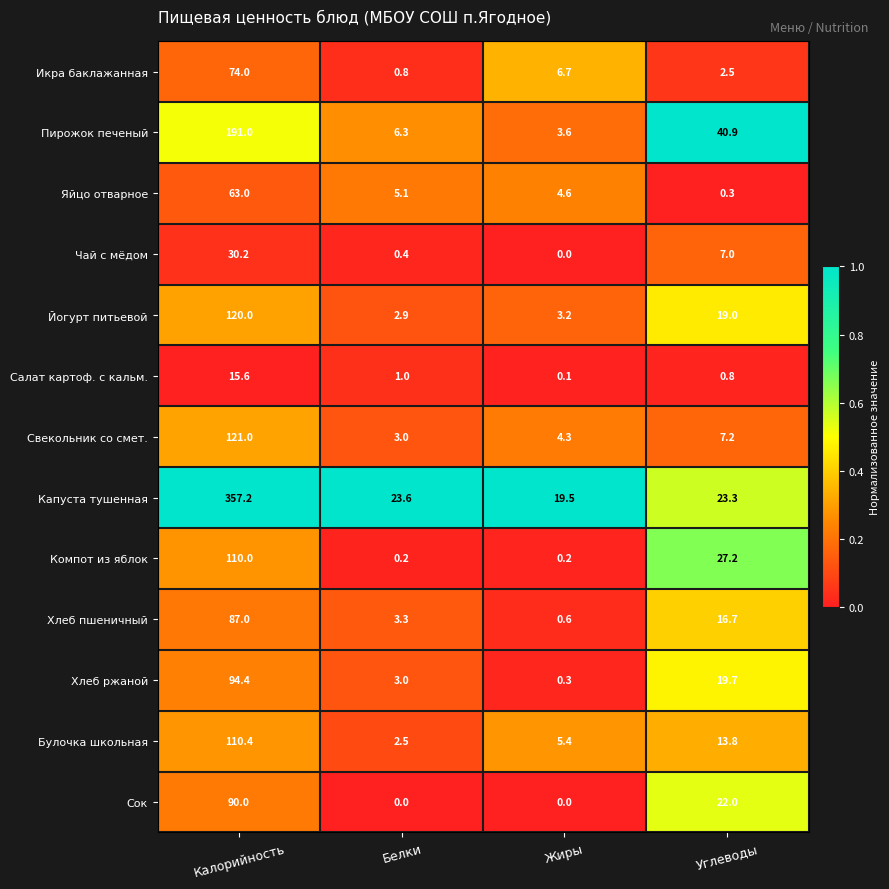

What is the spread (max minus min) of values at Белки?

23.6